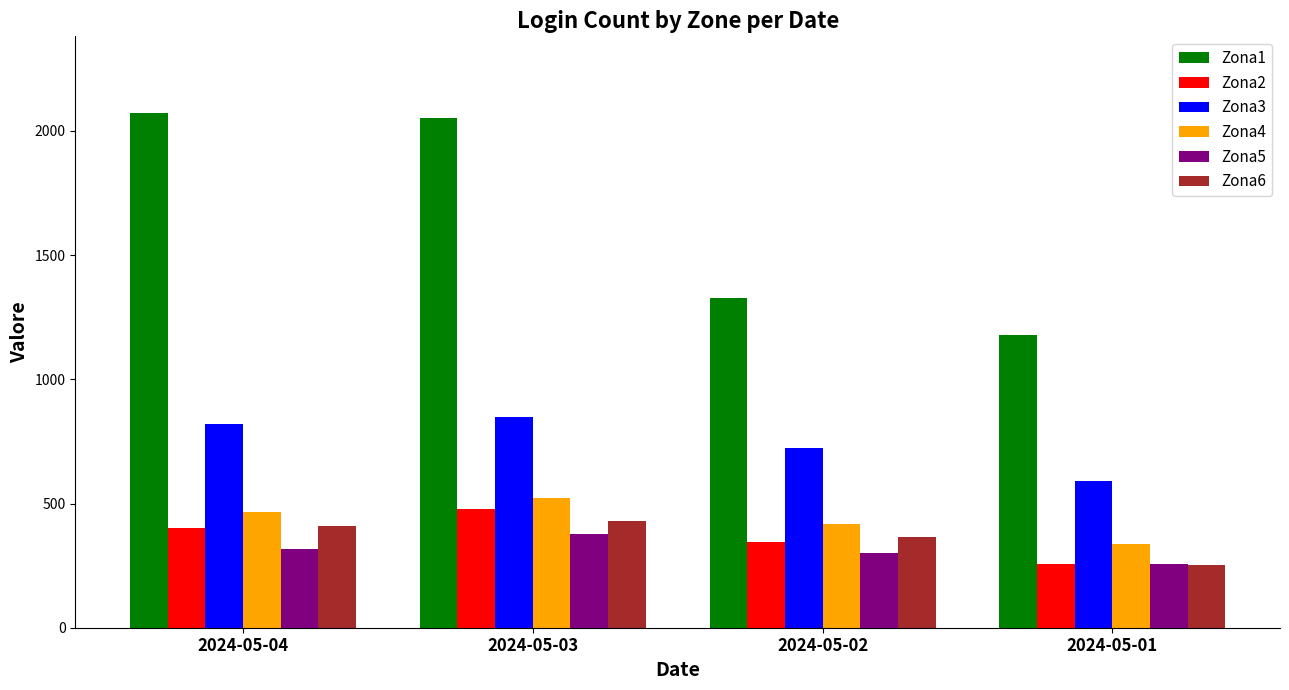

True or false: Zona6 has a value of 407 at 2024-05-01.

False